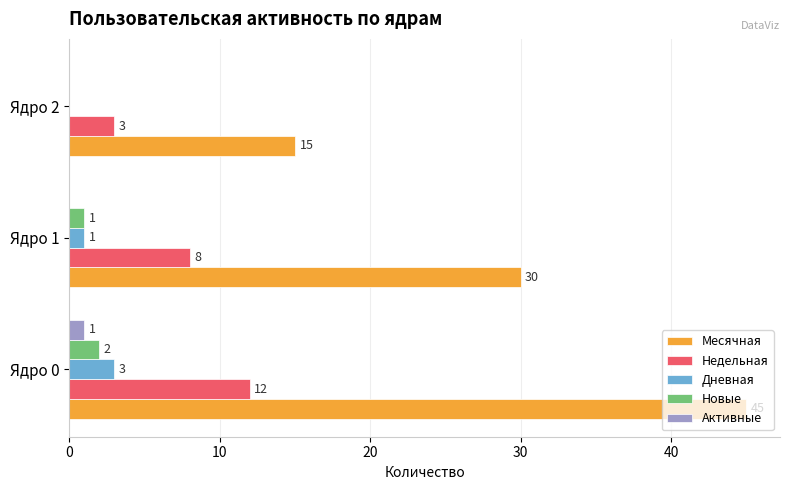

What is the maximum value for Месячная?

45